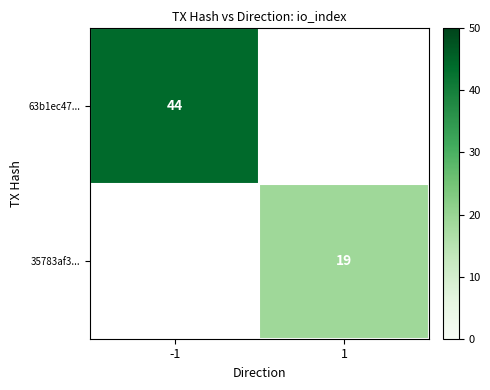

True or false: 63b1ec47... has a value of 20 at -1.

False